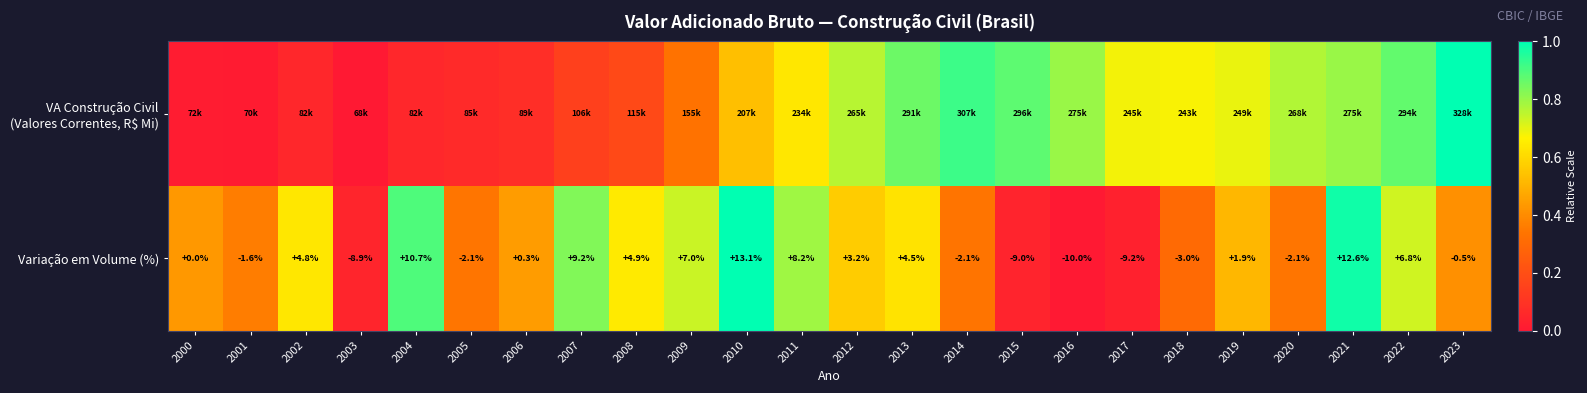

Is the value of VA Construção Civil (Valores Correntes, R$ Mi) at 2008 greater than the value of Variação em Volume (%) at 2006?

No